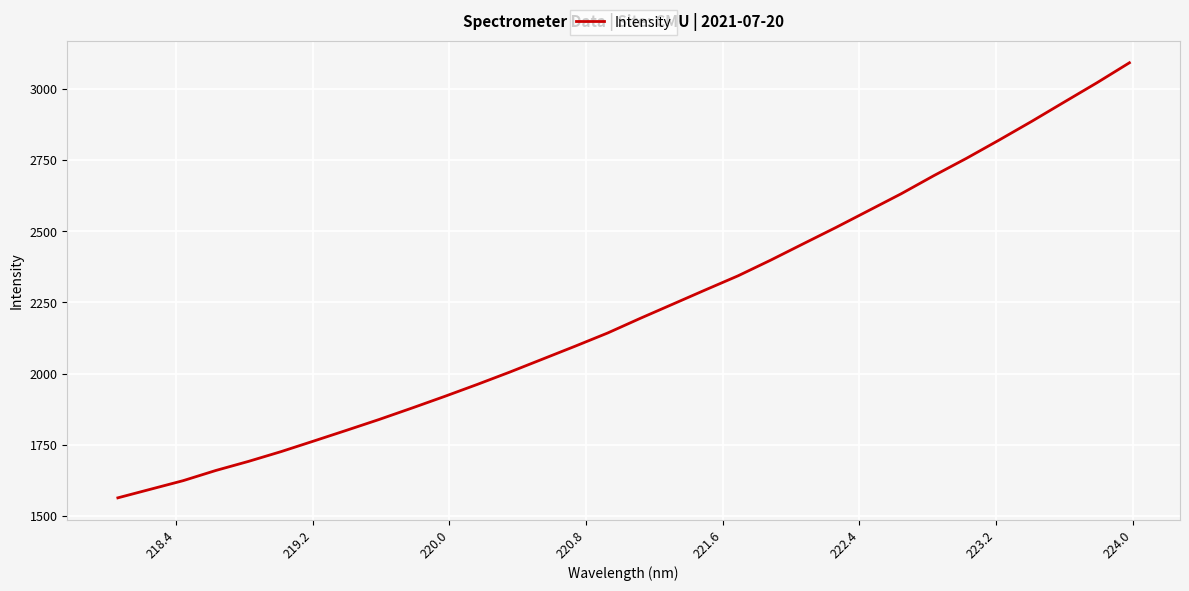

What is the greatest value displayed?

3092.0